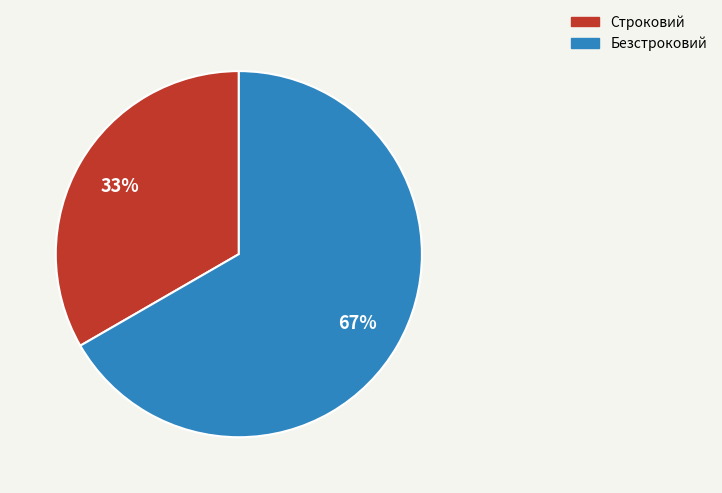

Does Безстроковий account for over 50% of the chart?

Yes